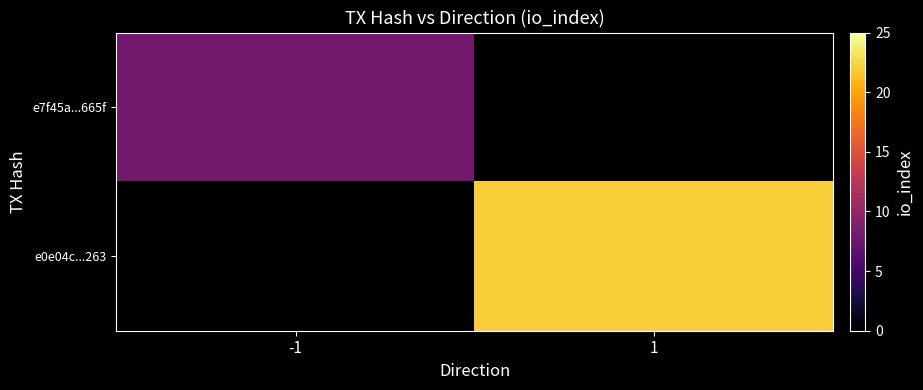

List the labels in order of e0e04c...263 value, smallest first.

-1, 1